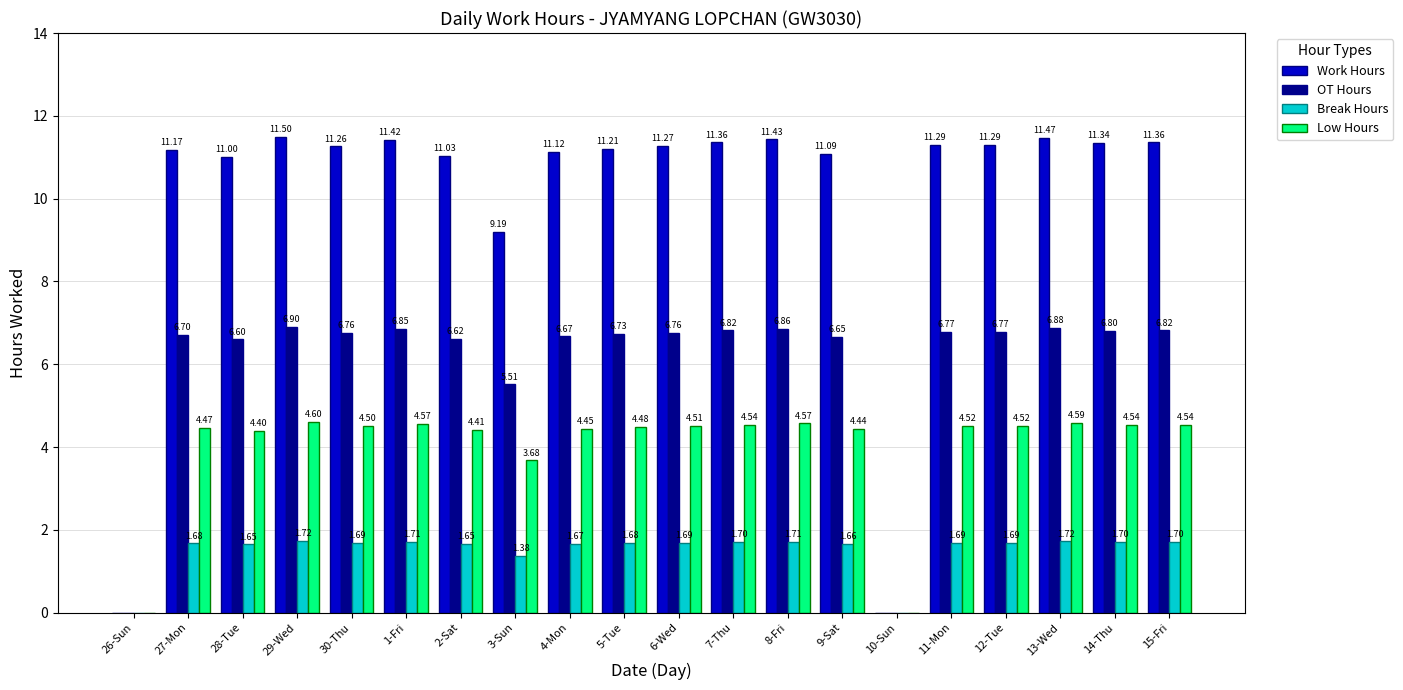

What is the sum of the Low Hours values at 30-Thu and 9-Sat?

8.9